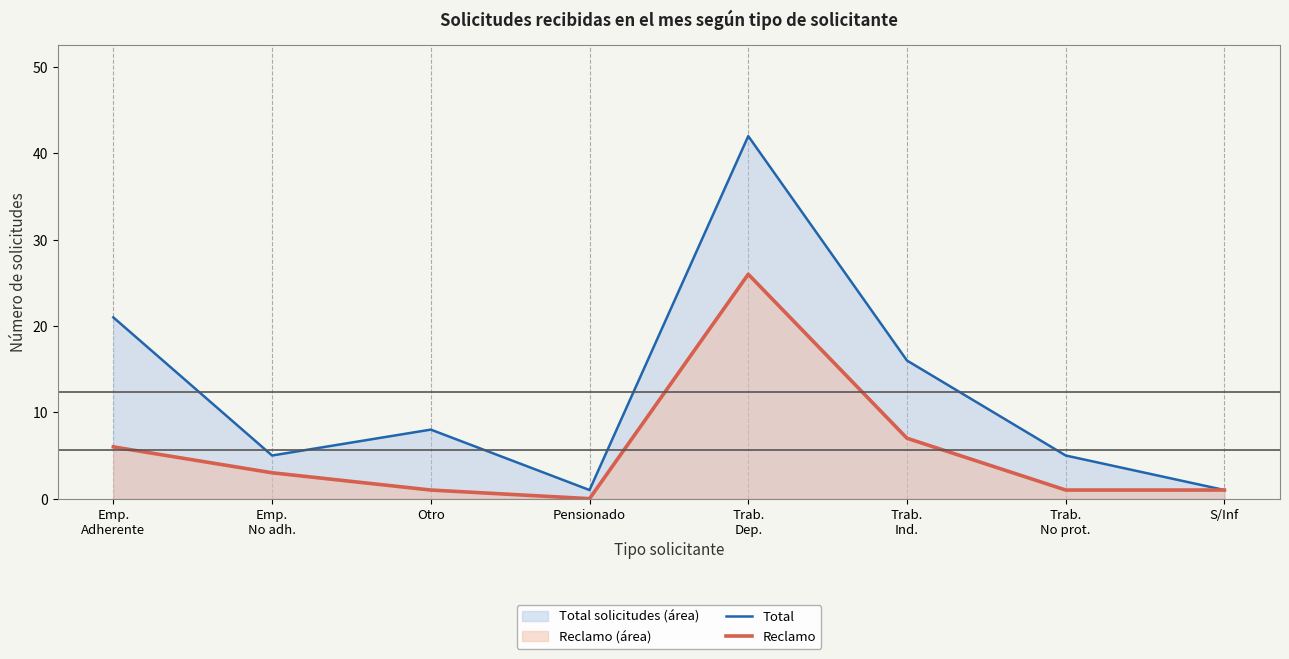

What is the spread (max minus min) of values at Trab.
Ind.?

9